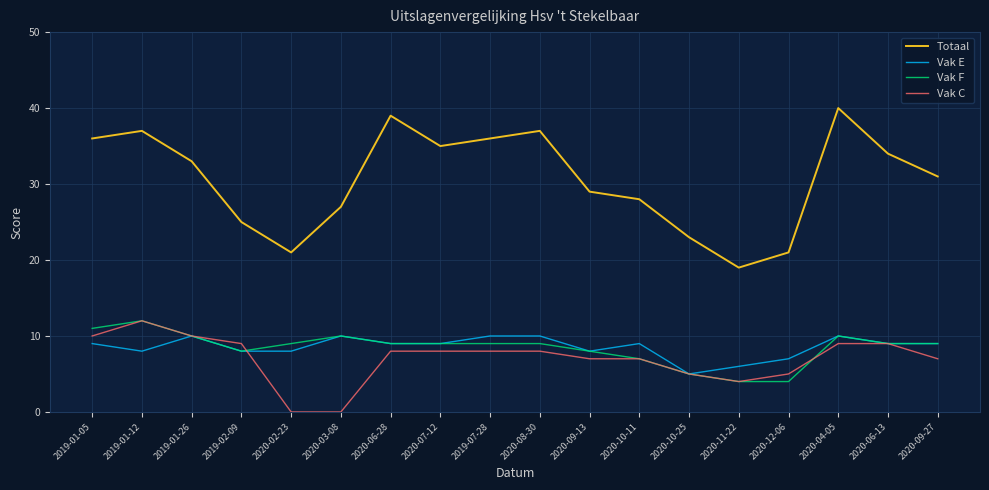

True or false: Totaal has more than 1 points higher than both neighbors.

True